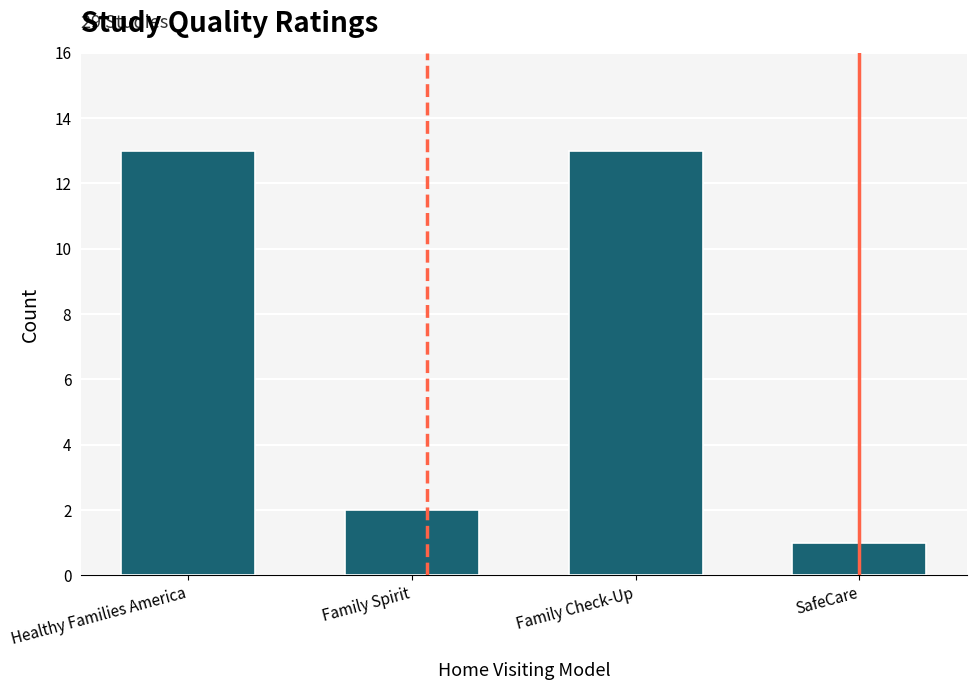

Reading left to right, extract all data points from this chart.

Healthy Families America=13	Family Spirit=2	Family Check-Up=13	SafeCare=1